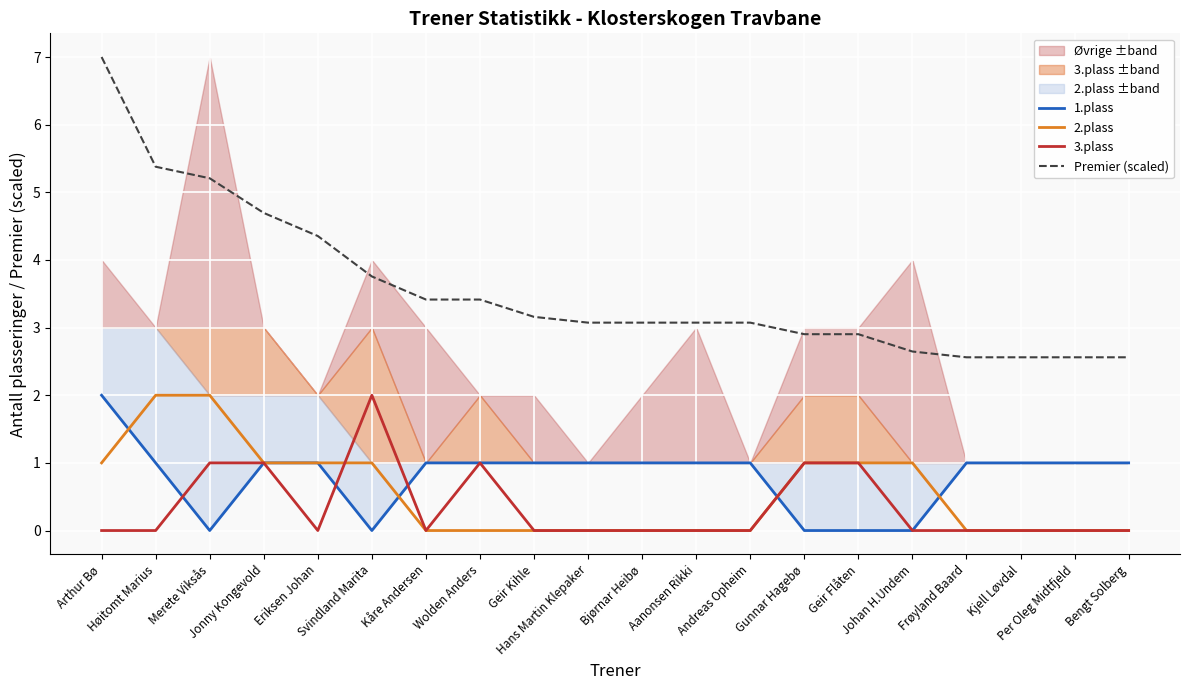

Which series has the widest spread of values?

Premier (scaled)